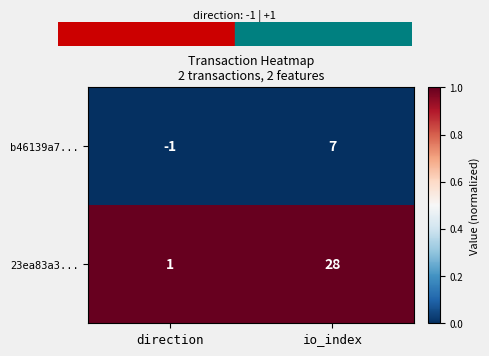

Reading left to right, list all the values displayed in this chart.

b46139a7...: direction=-1	io_index=7
23ea83a3...: direction=1	io_index=28